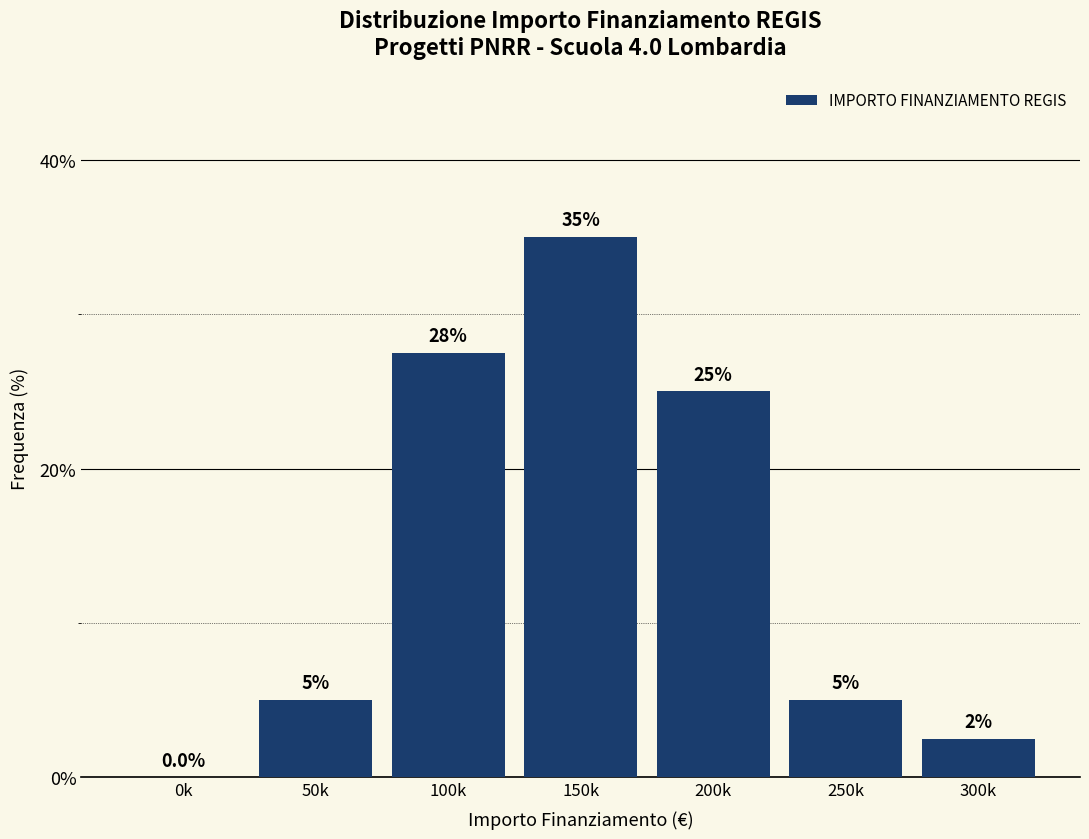

Reading left to right, list all the values displayed in this chart.

0k=0.0	50k=5.0	100k=27.5	150k=35.0	200k=25.0	250k=5.0	300k=2.5